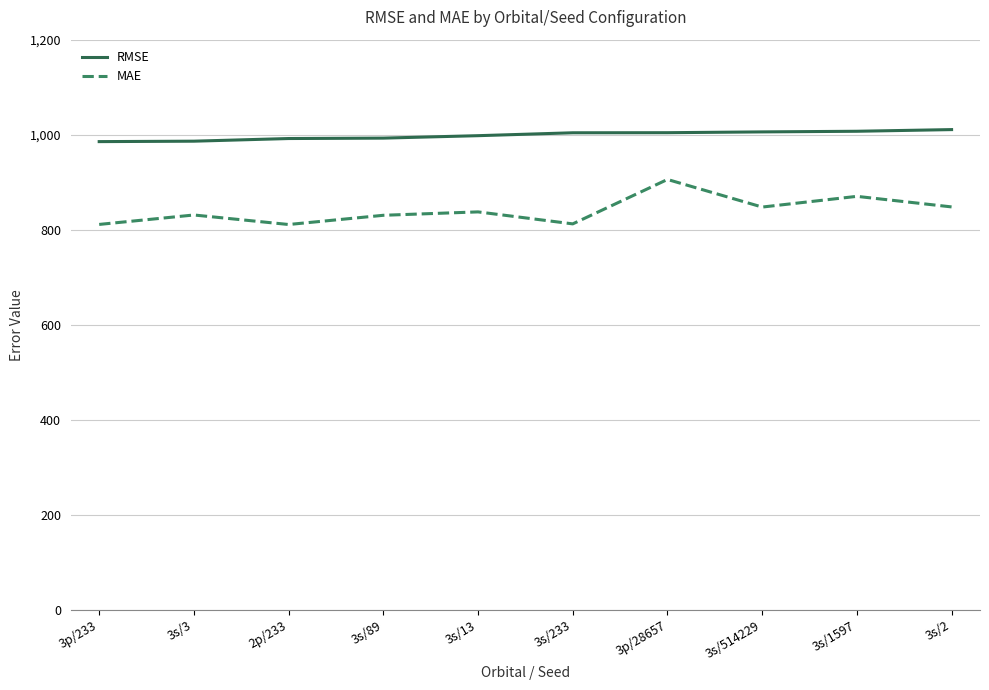

Rank the series at 3s/233 from lowest to highest value.

MAE, RMSE